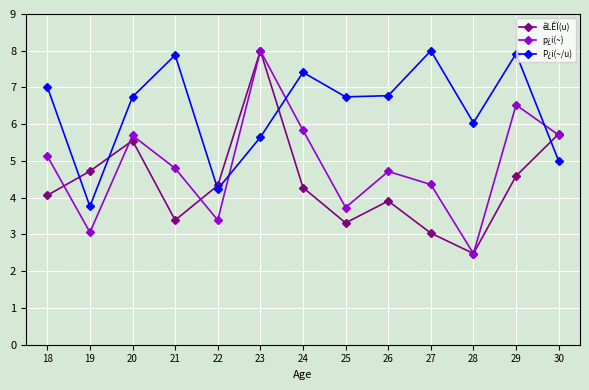

Between which two adjacent categories do P¿i(~/u) and êLÊÏ(u) first intersect?

18 and 19